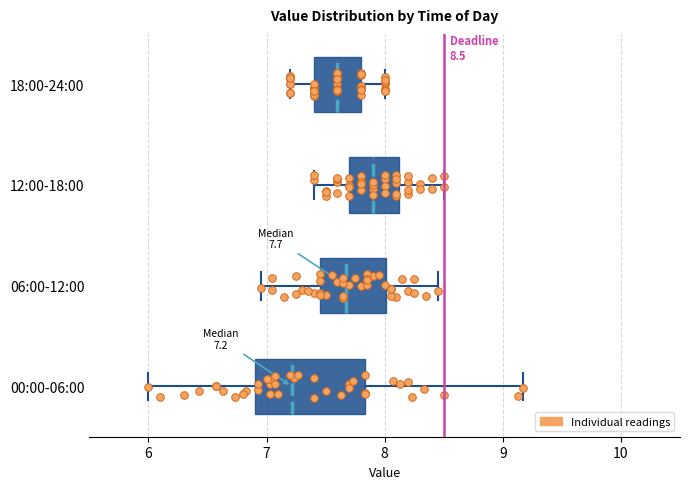

Comparing the boxes themselves (not the whiskers), which one is the widest?

00:00-06:00